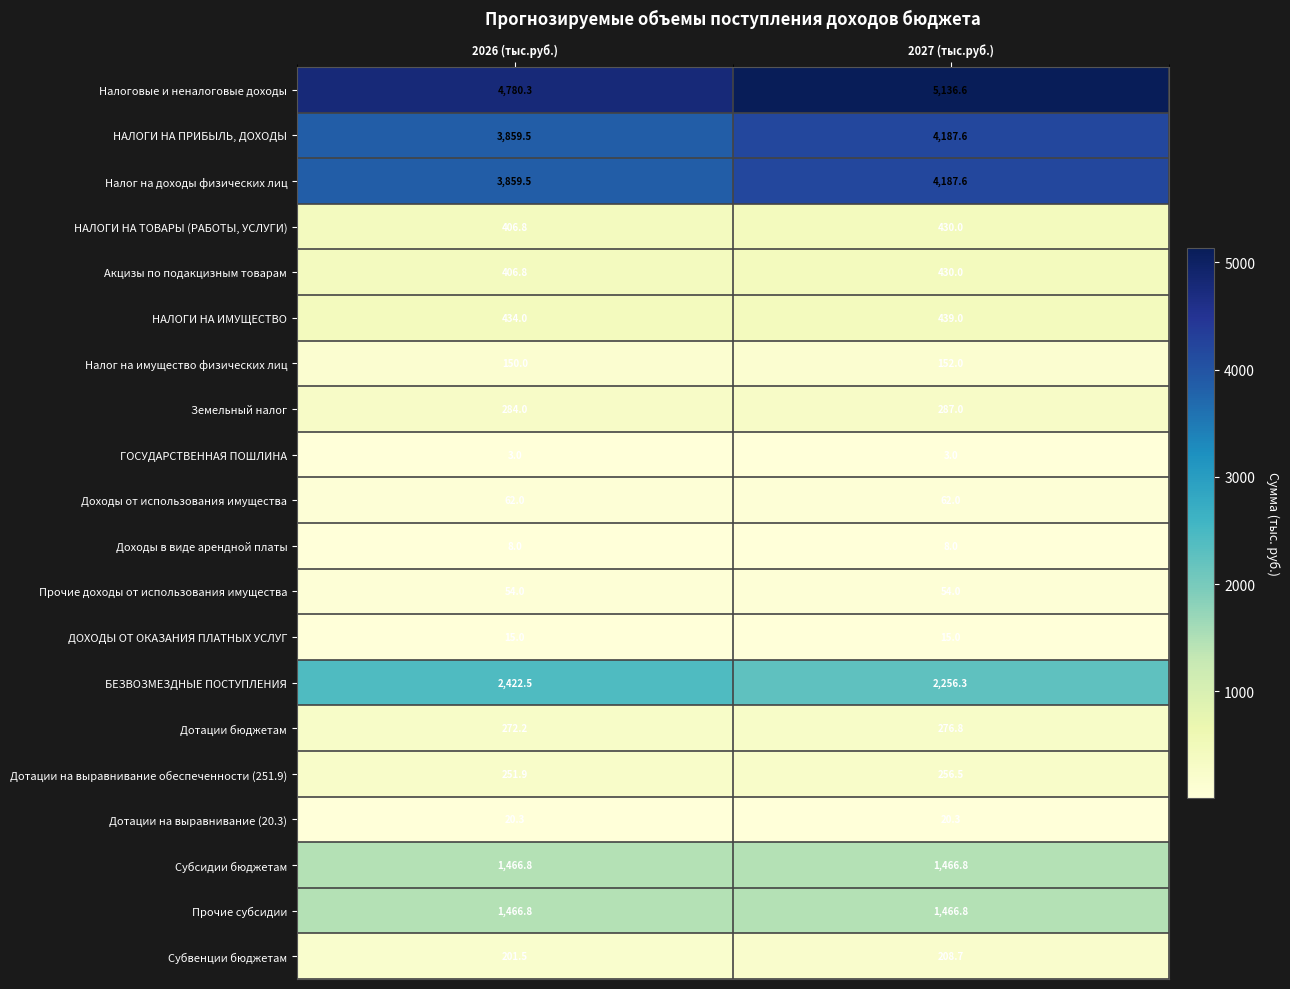

At which label is Земельный налог closest to 285?

2026 (тыс.руб.)